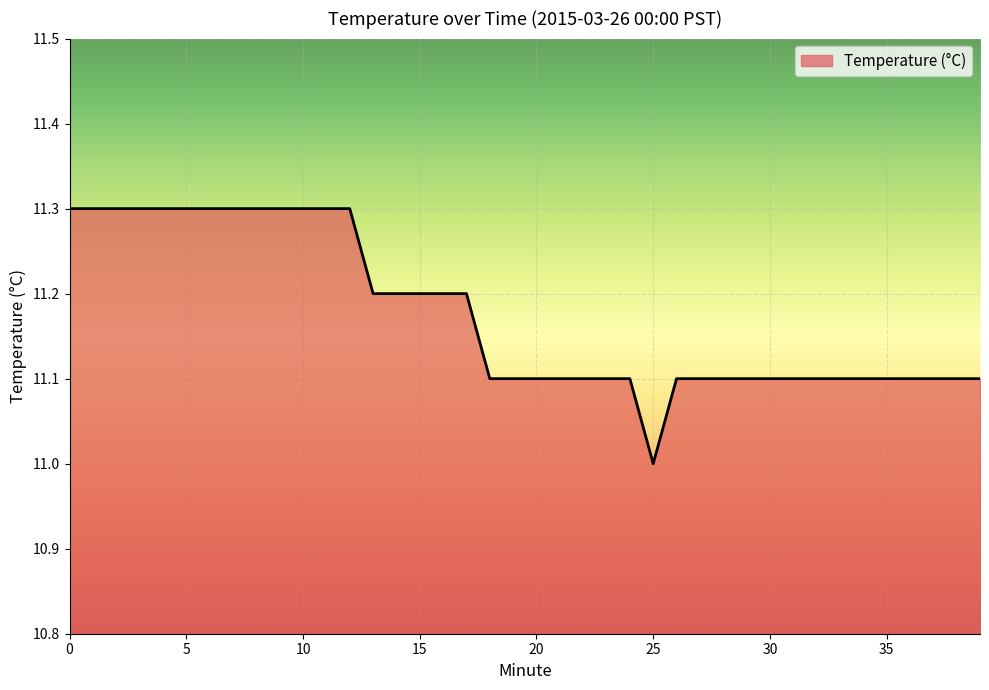

What is the difference between the maximum and minimum values?

0.3